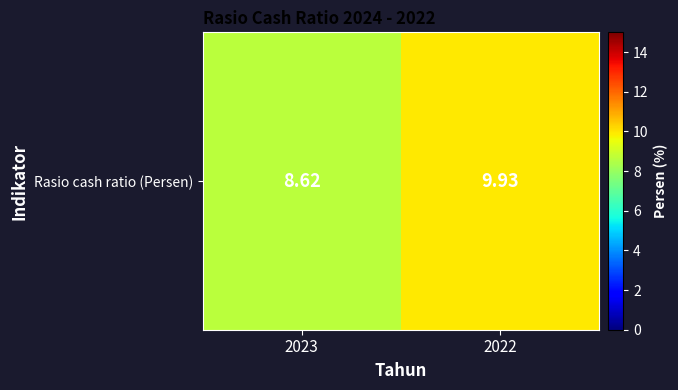

How many values are between 8 and 9?

1